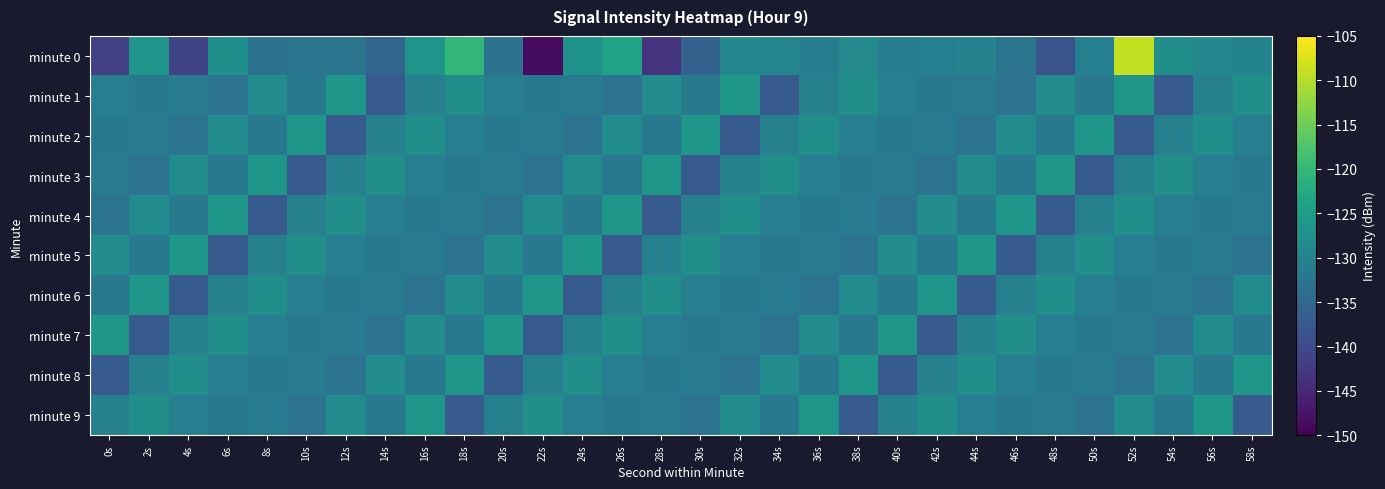

Rank the series at 10s from highest to lowest value.

minute 2, minute 5, minute 4, minute 6, minute 8, minute 1, minute 7, minute 0, minute 9, minute 3